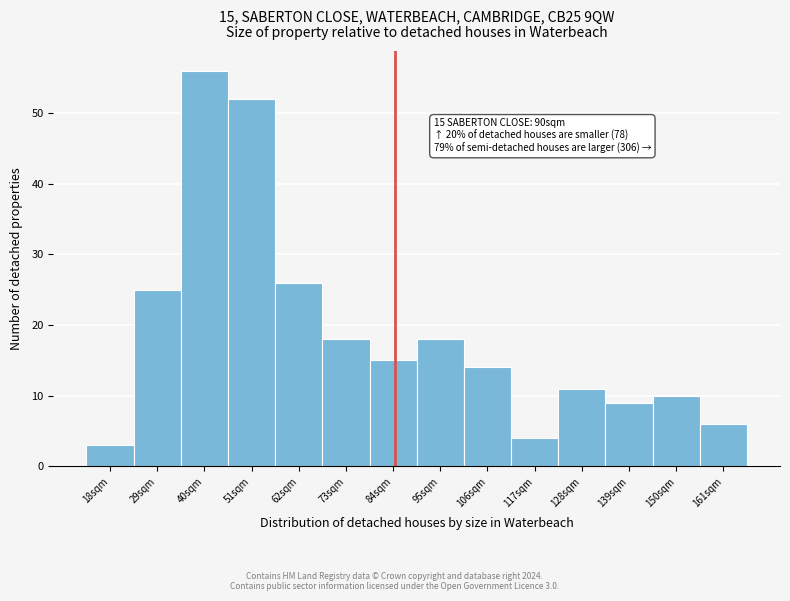

Reading right to left, extract all data points from this chart.

161sqm=6	150sqm=10	139sqm=9	128sqm=11	117sqm=4	106sqm=14	95sqm=18	84sqm=15	73sqm=18	62sqm=26	51sqm=52	40sqm=56	29sqm=25	18sqm=3